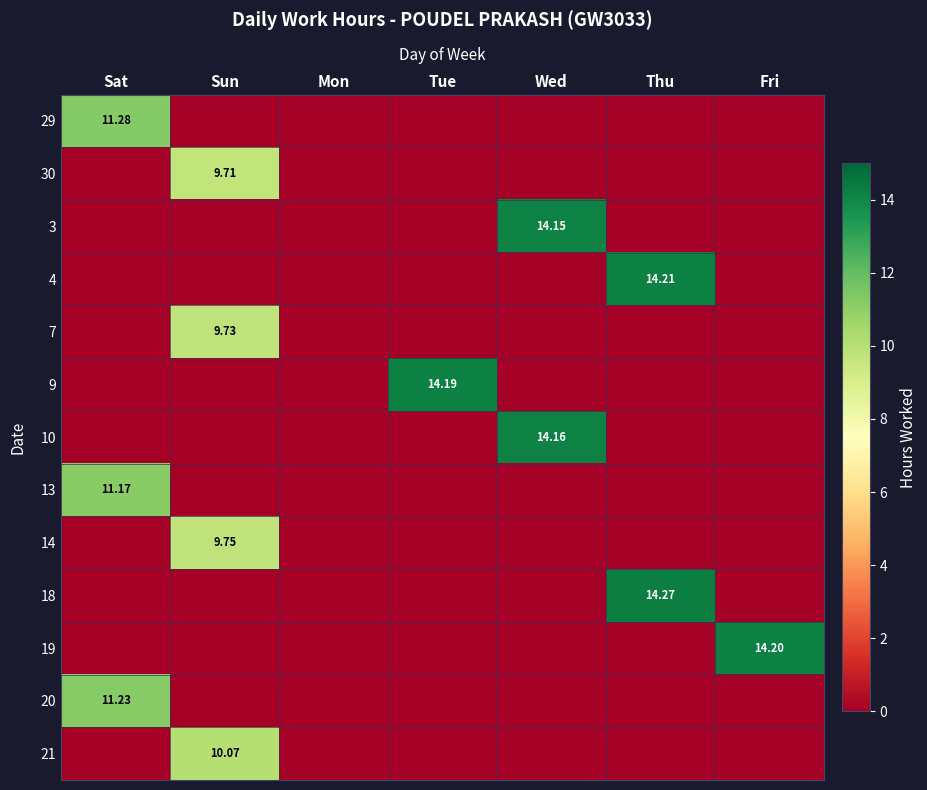

What is the difference between the highest and lowest values at Thu?

14.3